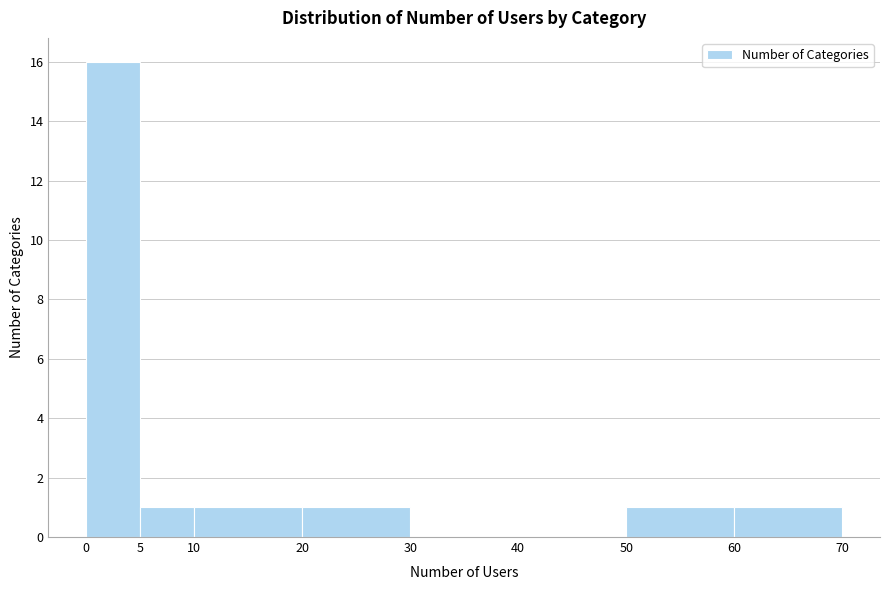

Reading left to right, transcribe this chart: for each bar, give the range it covers on the x-axis and its height. The values are not printed on the chart, so give them approximately, as read against the axis.

0 to 5: 16
5 to 10: 1
10 to 20: 1
20 to 30: 1
30 to 40: 0
40 to 50: 0
50 to 60: 1
60 to 70: 1